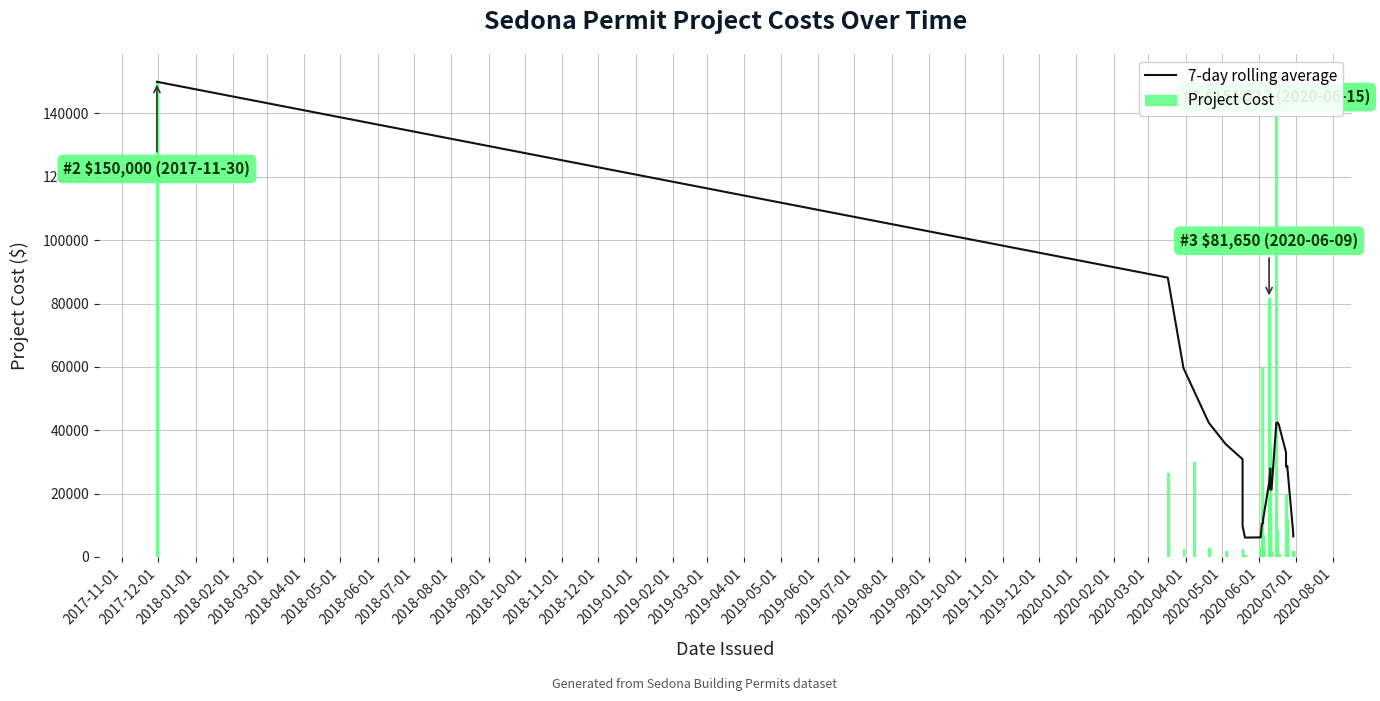

Reading right to left, list all the values displayed in this chart.

7-day rolling average: 6501.3	7429.9	28745.9	28317.3	28527.8	33017.2	41824.3	42462.5	42248.2	21217.9	21289.3	27936.0	23364.6	11807.4	11392.9	10692.9	10407.1	10464.3	6178.6	6107.1	9764.3	30835.7	35625.0	42350.0	52212.5	59616.7	88175.0	150000.0
Project Cost: 2000.0	2000.0	5000.0	12000.0	3574.0	20000.0	935.0	8500.0	151212.0	2000.0	13473.4	35000.0	81650.0	5402.0	7000.0	4000.0	2500.0	60000.0	3000.0	750.0	2500.0	2100.0	2000.0	2900.0	30000.0	2500.0	26350.0	150000.0